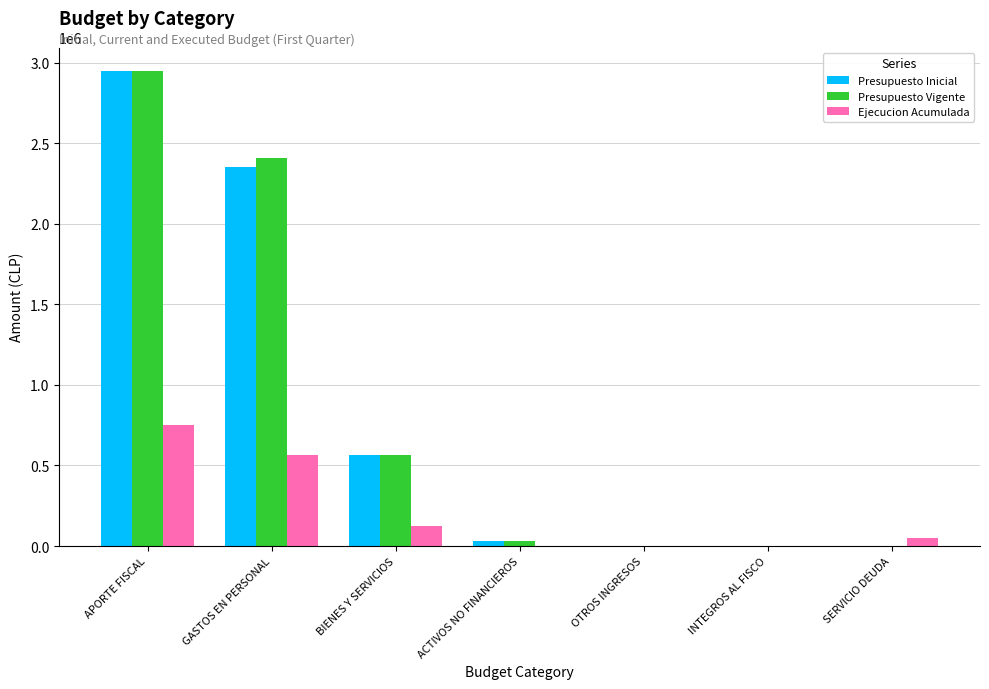

Is the value of Presupuesto Inicial at GASTOS EN PERSONAL greater than the value of Presupuesto Vigente at SERVICIO DEUDA?

Yes